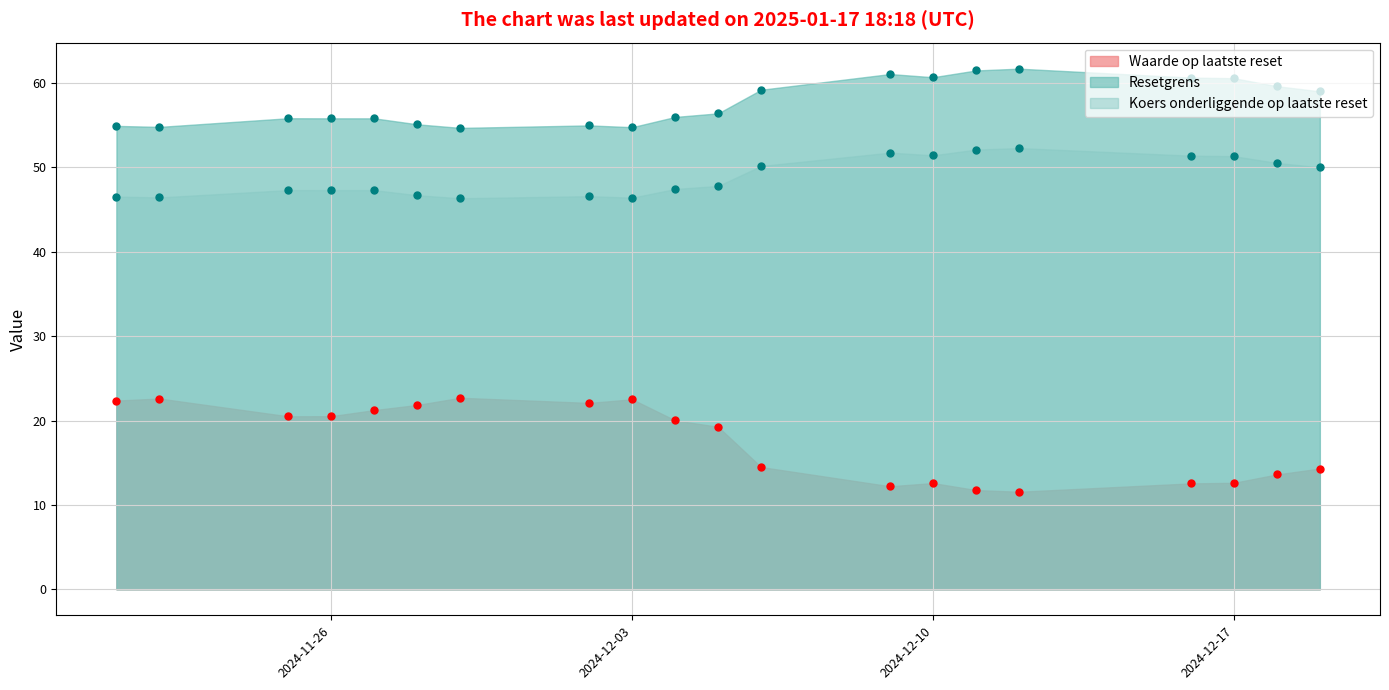

At which category is the sum across all series the highest?

2024-12-12